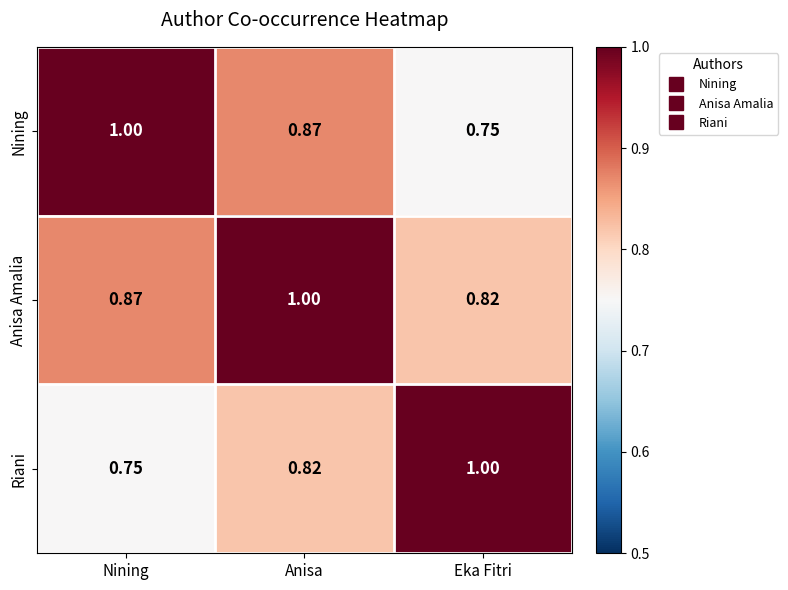

Where is Riani nearest to the value 0?

Nining